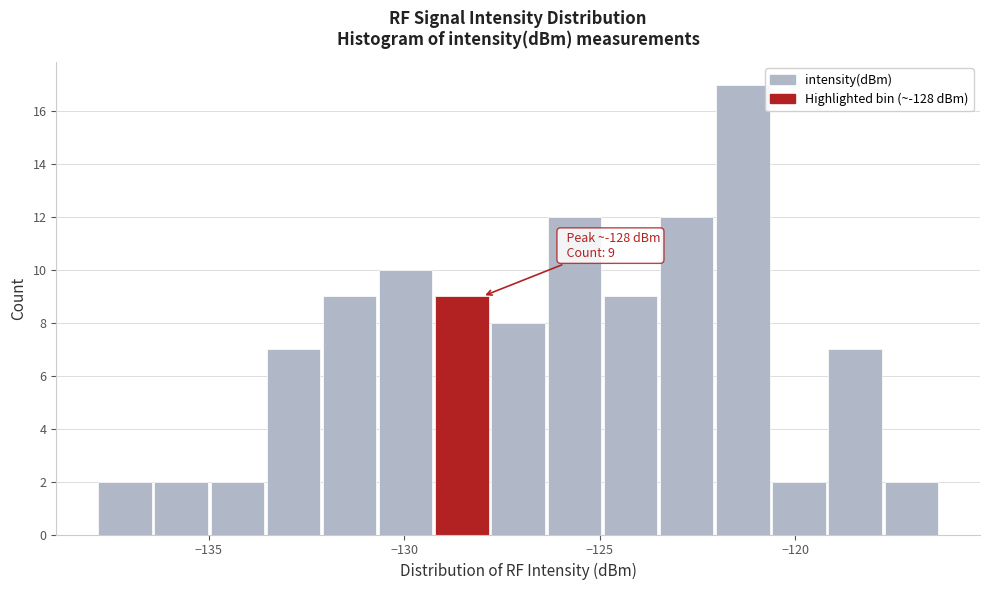

Around what value on the x-axis is the tallest bar? Give the approximate position of its centre, as read against the axis.

-121.5